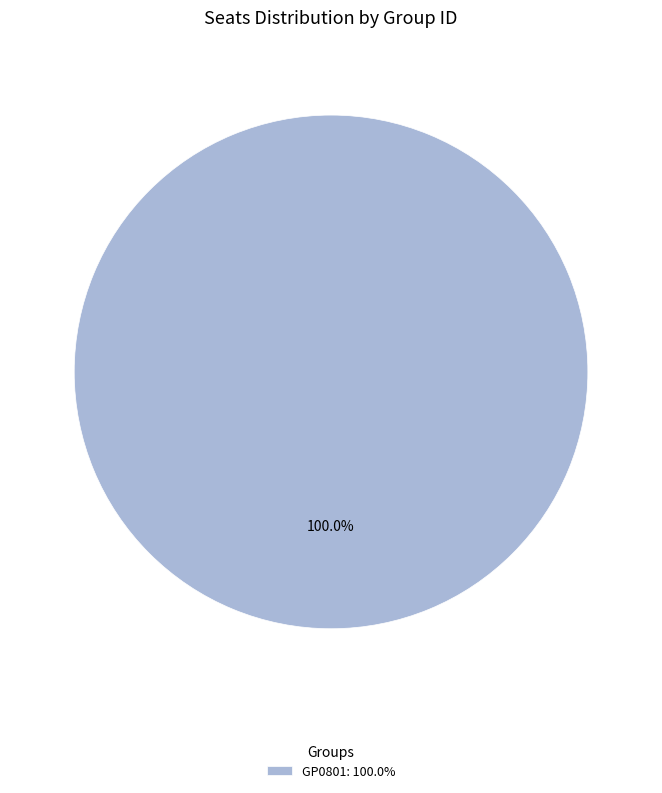

Is there any slice that represents more than half of the pie?

Yes